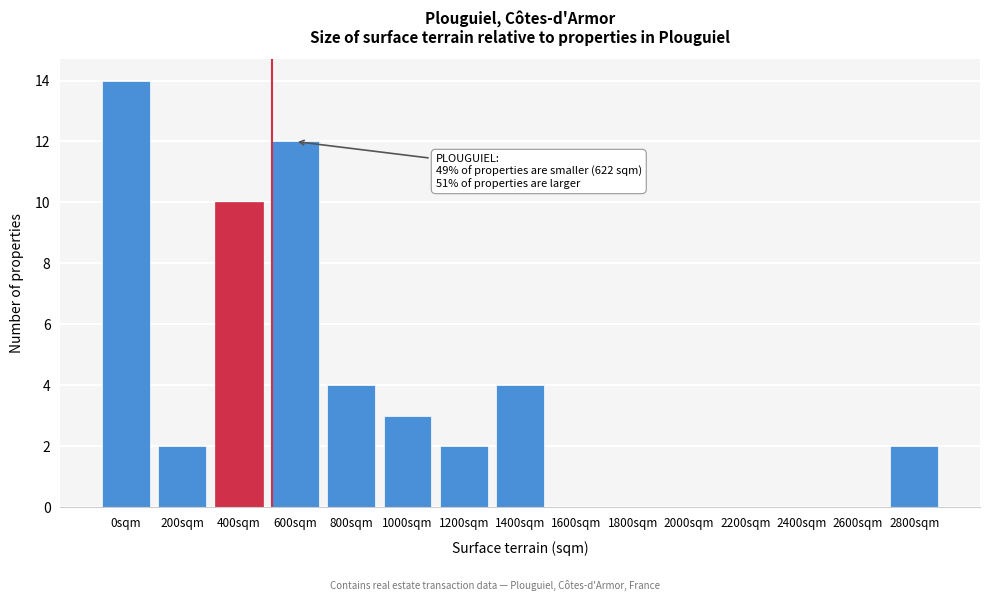

Reading left to right, extract all data points from this chart.

0sqm=14	200sqm=2	400sqm=10	600sqm=12	800sqm=4	1000sqm=3	1200sqm=2	1400sqm=4	1600sqm=0	1800sqm=0	2000sqm=0	2200sqm=0	2400sqm=0	2600sqm=0	2800sqm=2